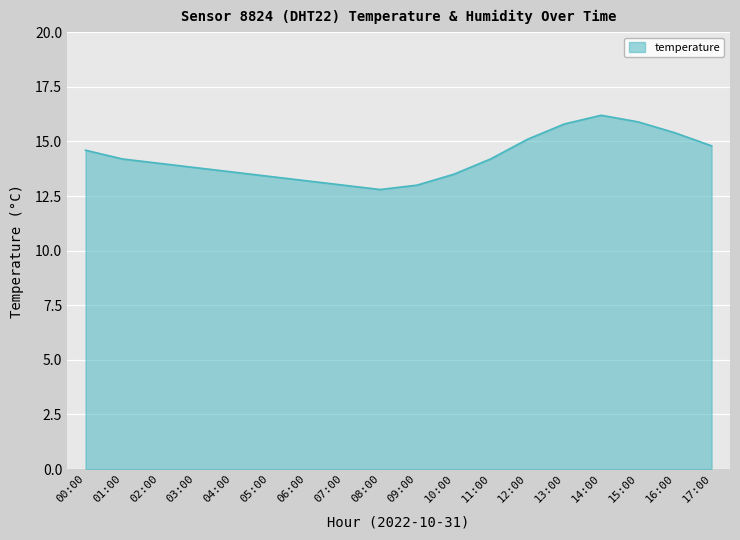

What is the change in value from 05:00 to 13:00?

+2.4